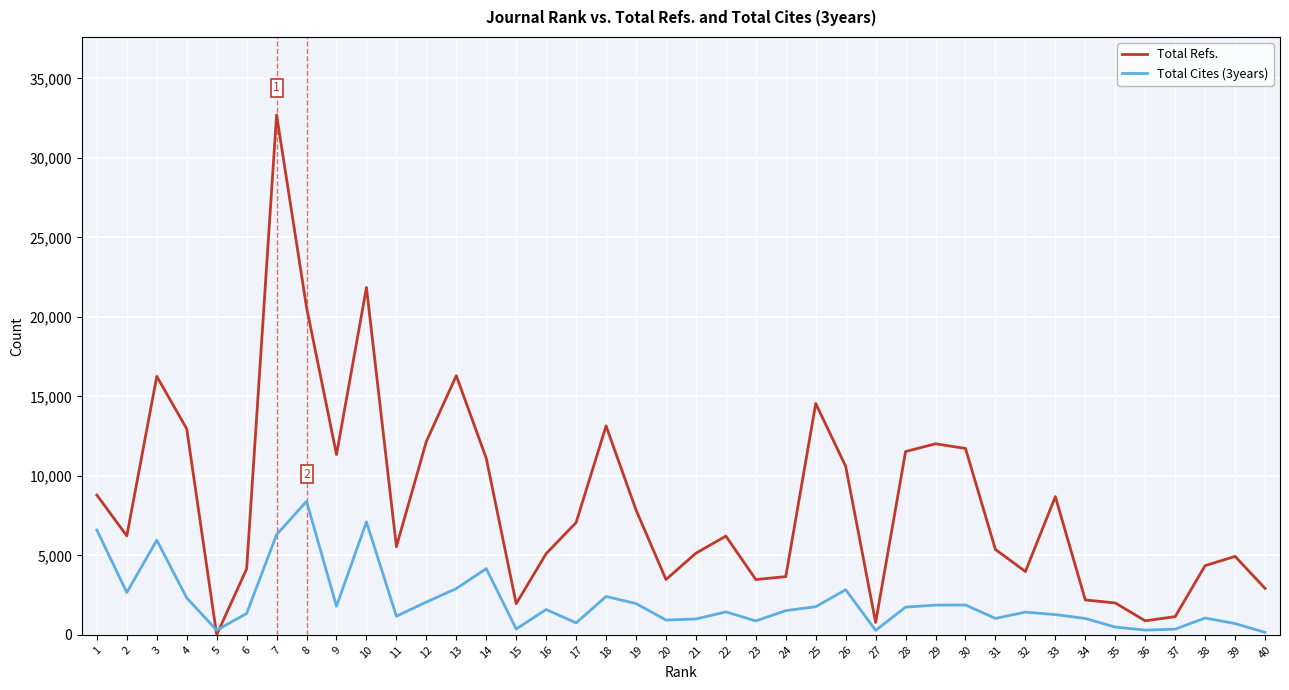

Is the value of Total Refs. at 20 greater than the value of Total Cites (3years) at 5?

Yes